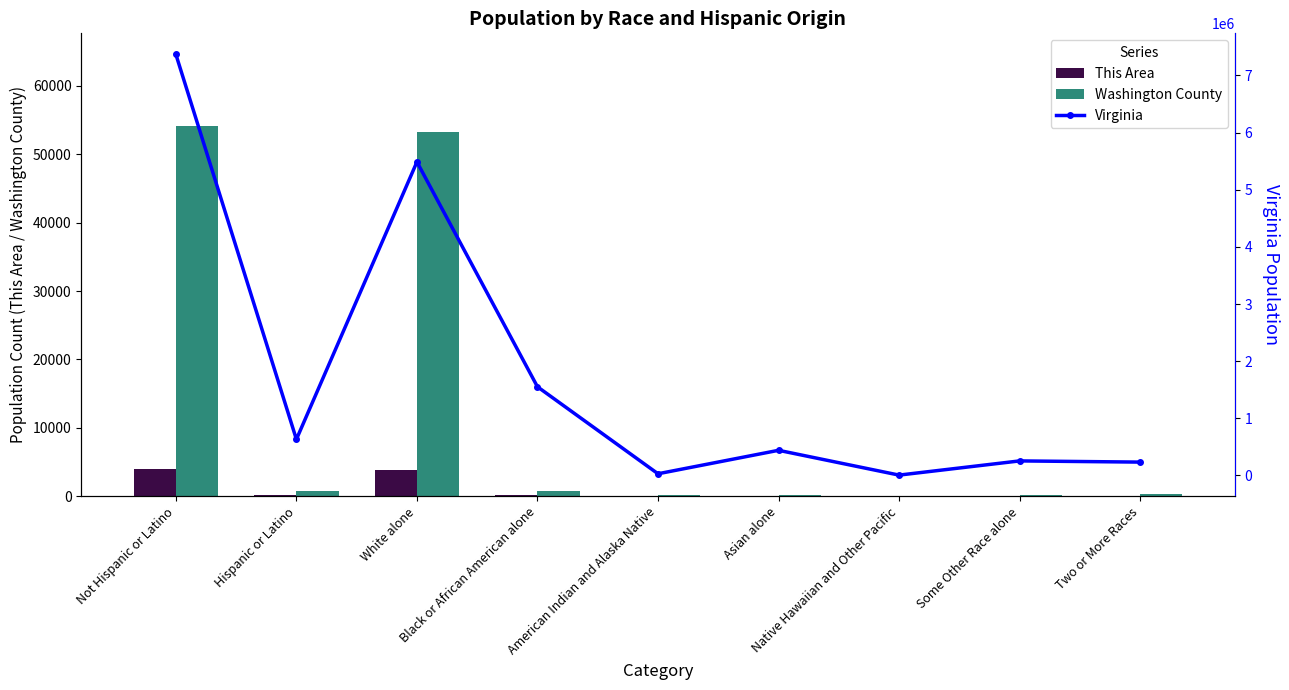

At how many categories does at least one series exceed 3800628?

2